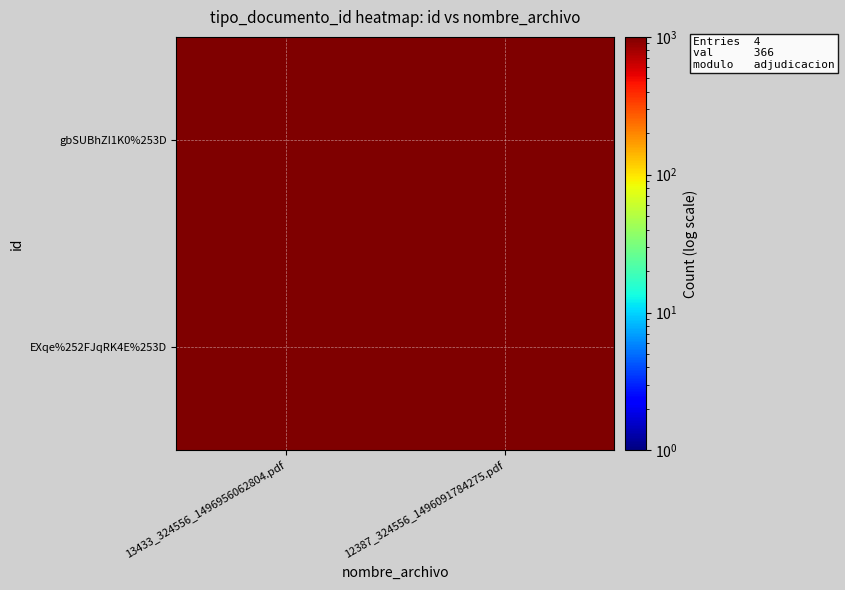

Reading right to left, transcribe all the data shown in this chart.

gbSUBhZI1K0%253D: 12387_324556_1496091784275.pdf=3669.6	13433_324556_1496956062804.pdf=3664.4
EXqe%252FJqRK4E%253D: 12387_324556_1496091784275.pdf=3666.4	13433_324556_1496956062804.pdf=3667.6